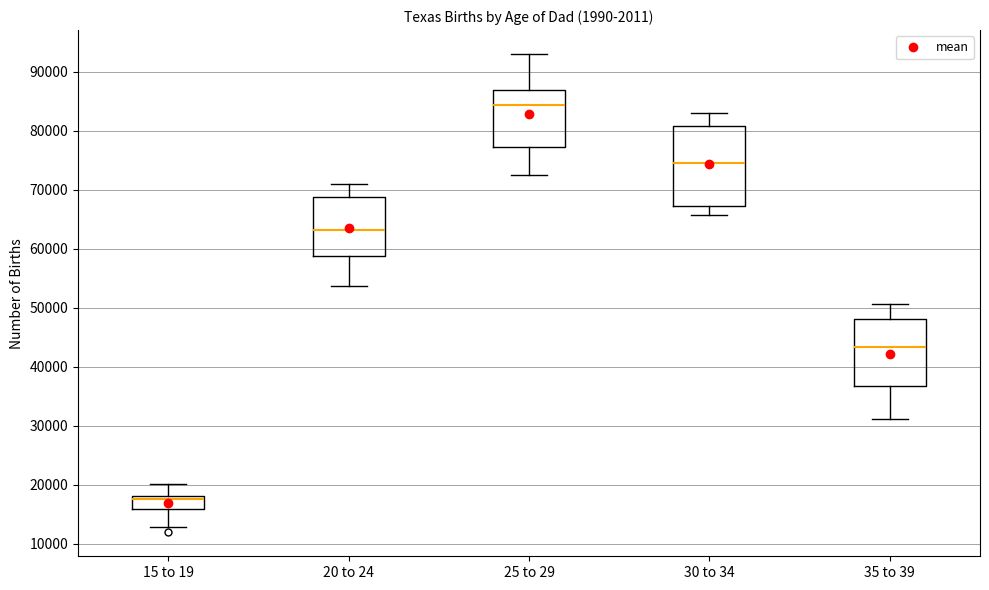

Reading left to right, read every box against the y-axis: the position of its median line, the range the box covers, and the ends of its whiskers. The values are not printed on the chart, so give them approximately, as read against the axis.

15 to 19: median 18000 (just below the box's upper edge), box 16000 to 18000, whiskers 13000 to 20000
20 to 24: median 63000, box 59000 to 69000, whiskers 54000 to 71000
25 to 29: median 84000, box 77000 to 87000, whiskers 72000 to 93000
30 to 34: median 75000, box 67000 to 81000, whiskers 66000 to 83000
35 to 39: median 43000, box 37000 to 48000, whiskers 31000 to 51000